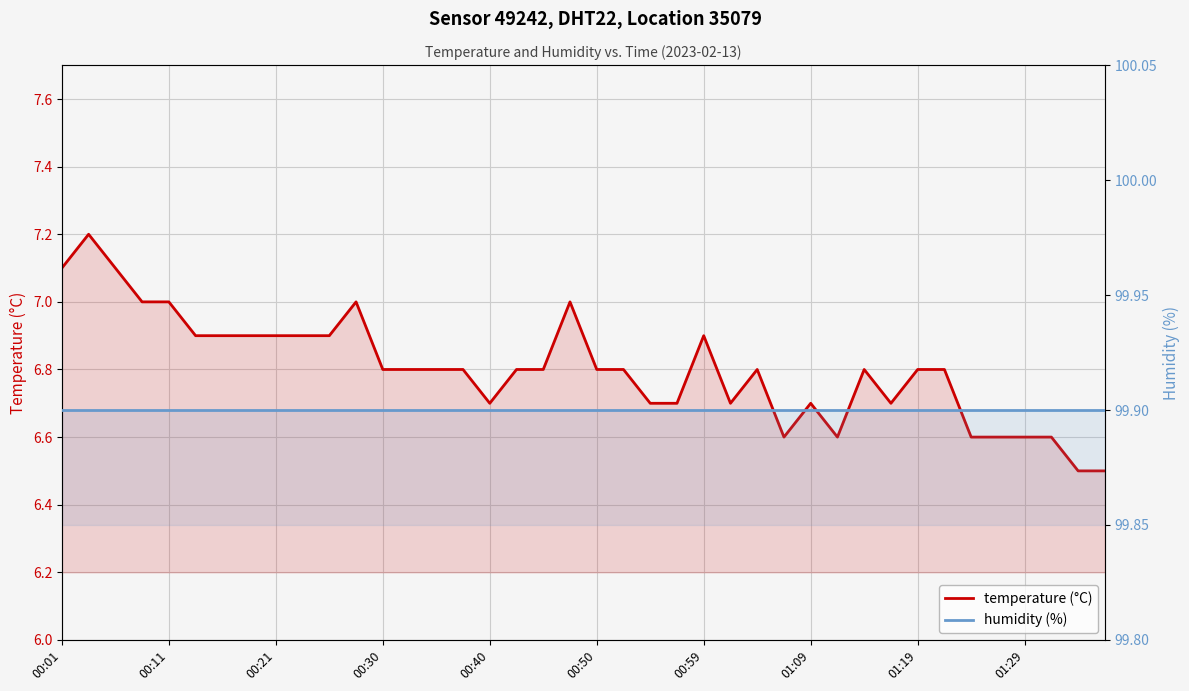

Is it true that temperature (°C) equals 6.7 at 01:09?

True